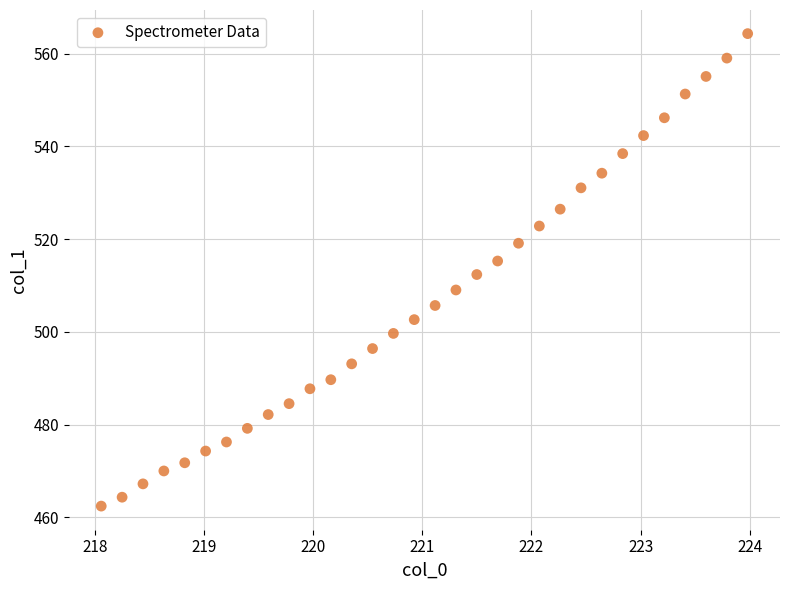

What is the range of Y values (max minus min)?

101.9